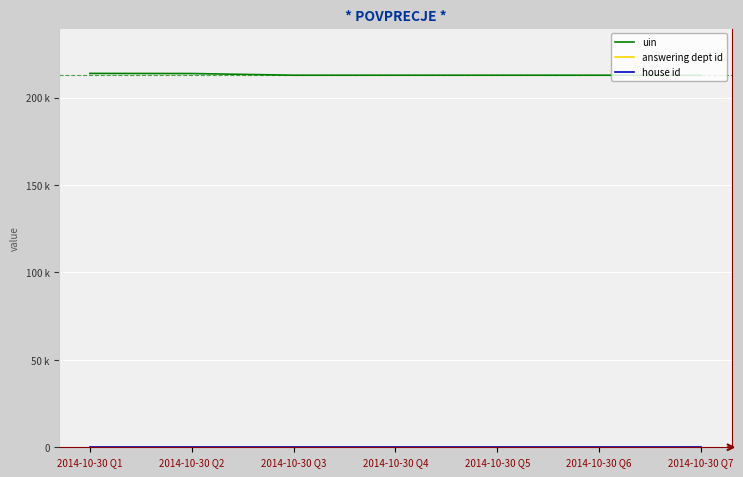

True or false: answering dept id and house id cross at least once.

False